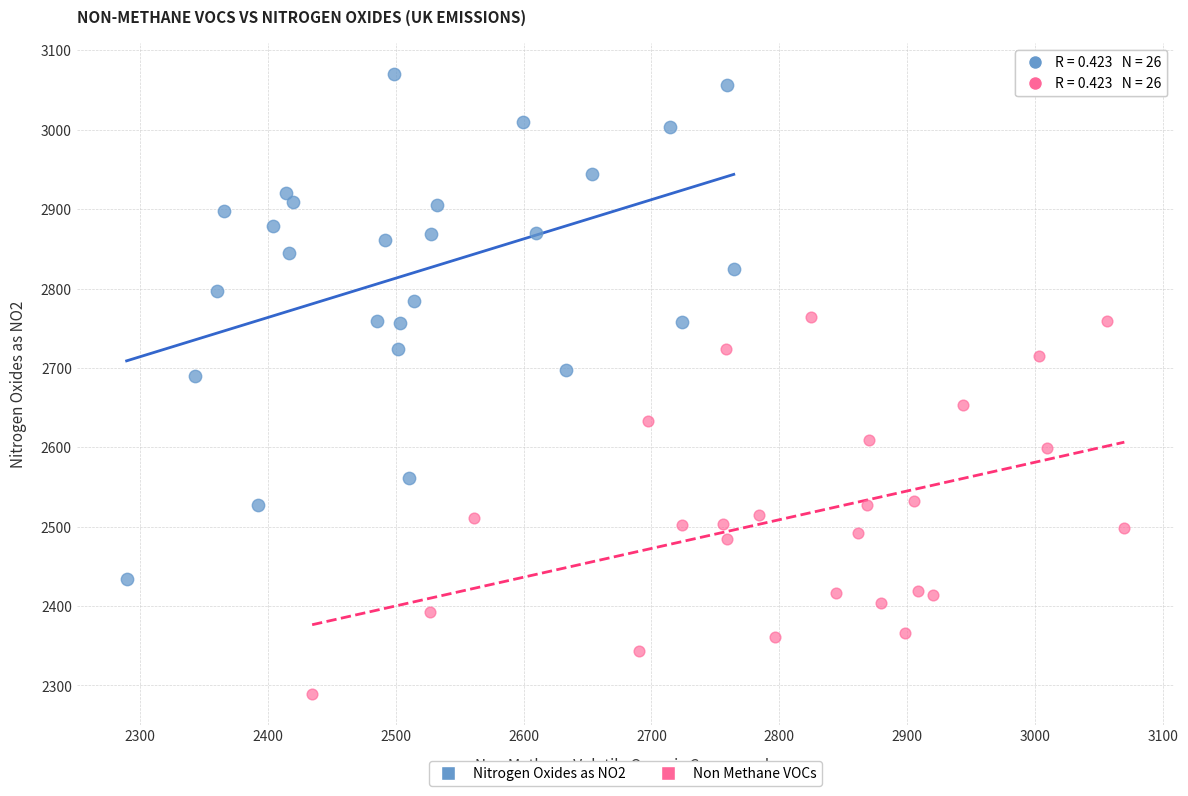

Which series reaches the maximum Y coordinate?

Nitrogen Oxides as NO2